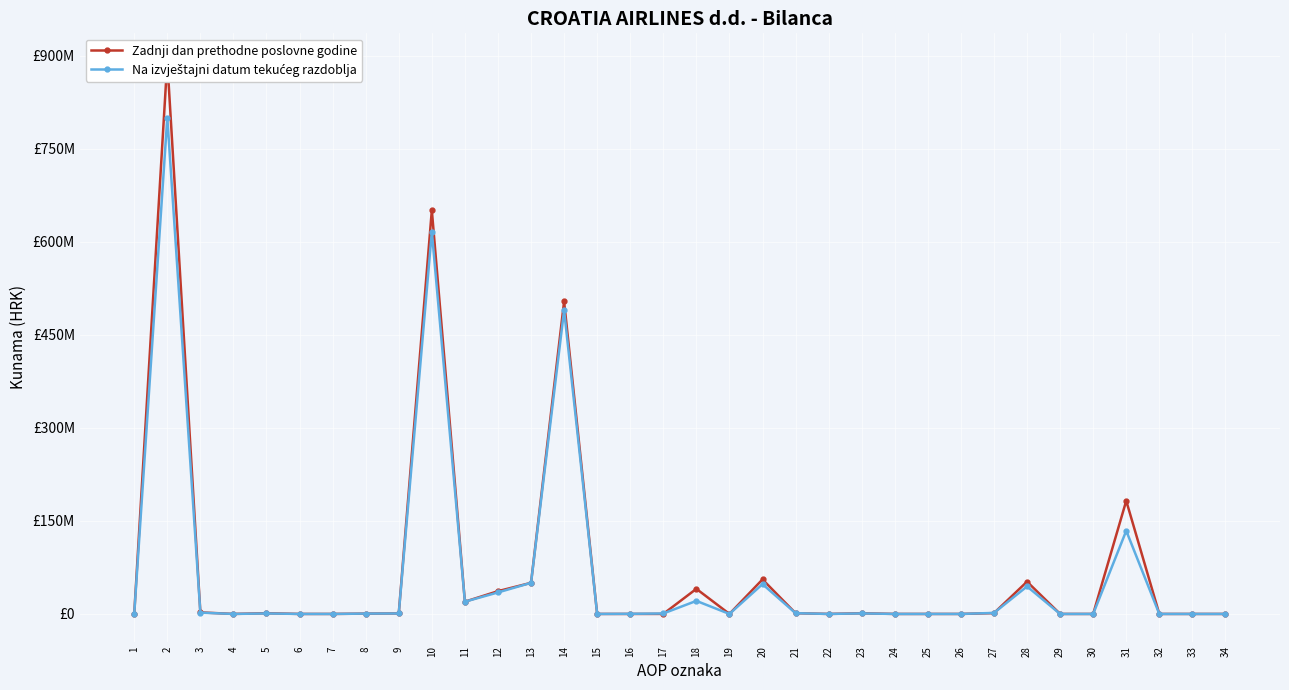

True or false: Na izvještajni datum tekućeg razdoblja has more than 1 points higher than both neighbors.

True